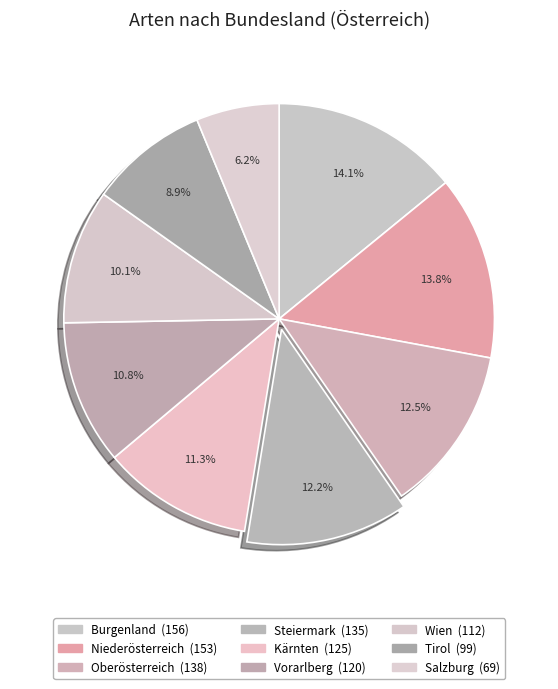

Does any single category account for the majority?

No